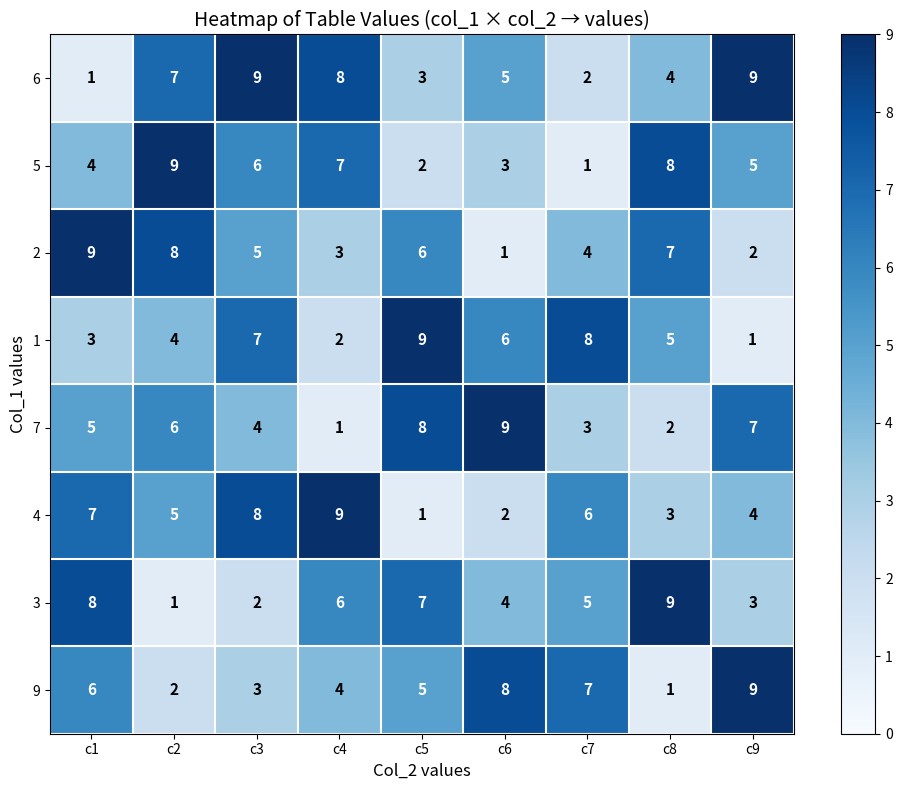

What is the difference between the highest and lowest values at c3?

7